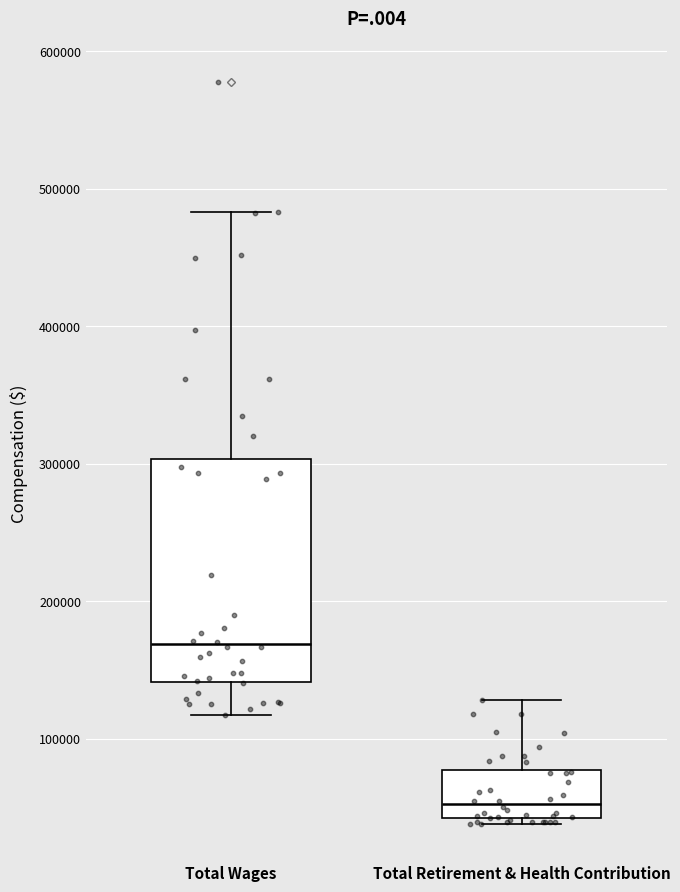

Which box is the tallest, from its lower edge to its upper edge?

Total Wages